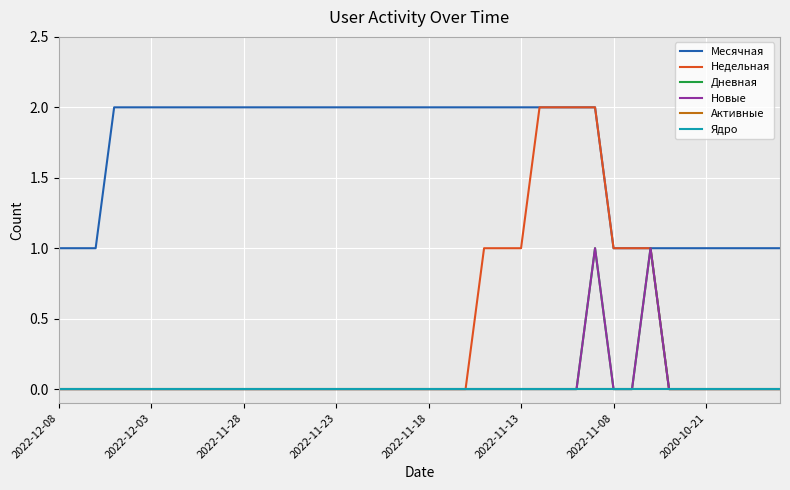

True or false: Ядро has more than 1 points higher than both neighbors.

False